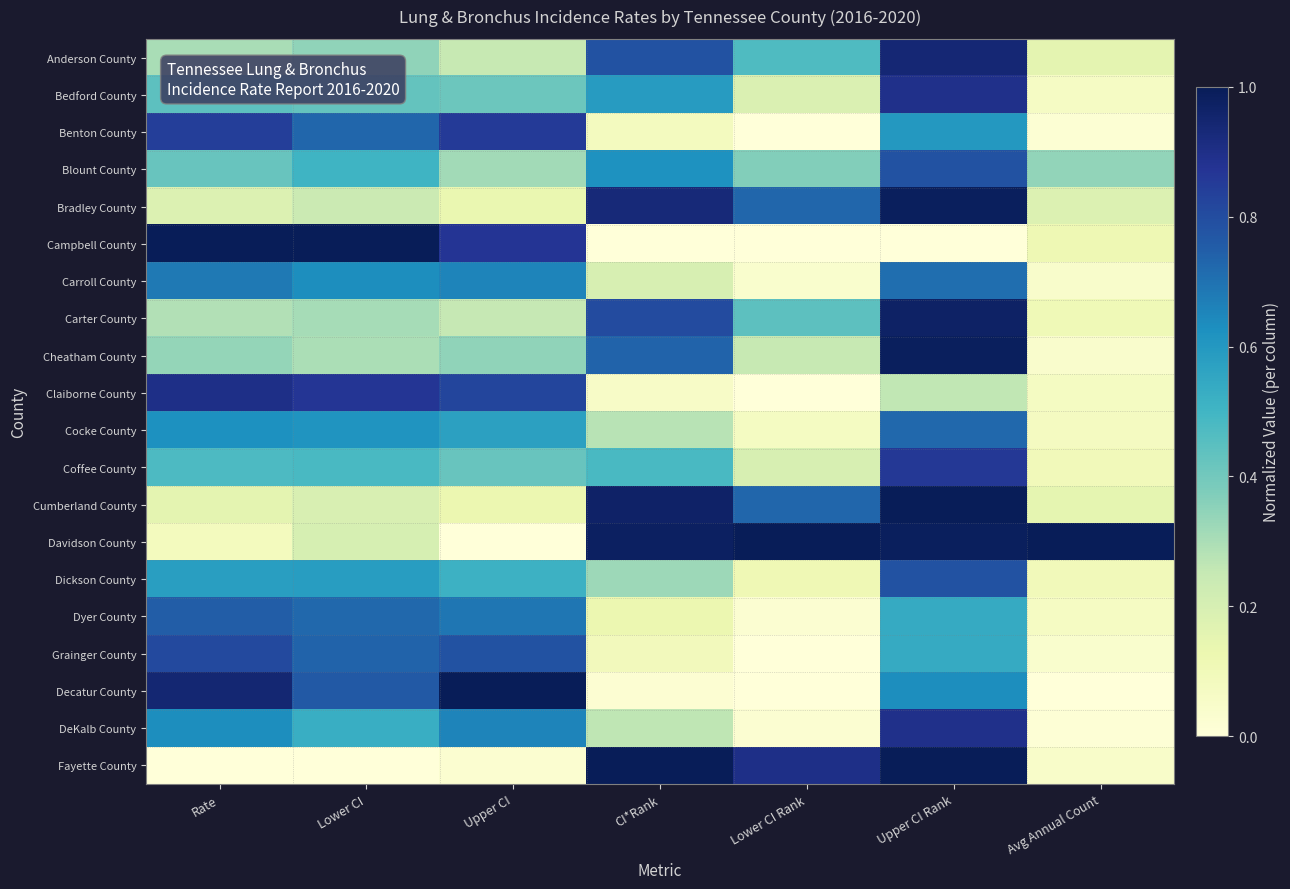

Reading left to right, what are all the values shown in this chart?

Anderson County: Rate=0.3	Lower CI=0.3	Upper CI=0.2	CI*Rank=0.8	Lower CI Rank=0.5	Upper CI Rank=0.9	Avg Annual Count=0.2
Bedford County: Rate=0.4	Lower CI=0.4	Upper CI=0.4	CI*Rank=0.6	Lower CI Rank=0.2	Upper CI Rank=0.9	Avg Annual Count=0.1
Benton County: Rate=0.8	Lower CI=0.7	Upper CI=0.9	CI*Rank=0.1	Lower CI Rank=0.0	Upper CI Rank=0.6	Avg Annual Count=0.0
Blount County: Rate=0.4	Lower CI=0.5	Upper CI=0.3	CI*Rank=0.6	Lower CI Rank=0.4	Upper CI Rank=0.8	Avg Annual Count=0.3
Bradley County: Rate=0.2	Lower CI=0.2	Upper CI=0.1	CI*Rank=0.9	Lower CI Rank=0.7	Upper CI Rank=1.0	Avg Annual Count=0.2
Campbell County: Rate=1.0	Lower CI=1.0	Upper CI=0.9	CI*Rank=0.0	Lower CI Rank=0.0	Upper CI Rank=0.0	Avg Annual Count=0.1
Carroll County: Rate=0.7	Lower CI=0.6	Upper CI=0.7	CI*Rank=0.2	Lower CI Rank=0.0	Upper CI Rank=0.7	Avg Annual Count=0.0
Carter County: Rate=0.3	Lower CI=0.3	Upper CI=0.3	CI*Rank=0.8	Lower CI Rank=0.4	Upper CI Rank=1.0	Avg Annual Count=0.1
Cheatham County: Rate=0.3	Lower CI=0.3	Upper CI=0.3	CI*Rank=0.7	Lower CI Rank=0.2	Upper CI Rank=1.0	Avg Annual Count=0.0
Claiborne County: Rate=0.9	Lower CI=0.9	Upper CI=0.8	CI*Rank=0.1	Lower CI Rank=0.0	Upper CI Rank=0.3	Avg Annual Count=0.1
Cocke County: Rate=0.6	Lower CI=0.6	Upper CI=0.6	CI*Rank=0.3	Lower CI Rank=0.1	Upper CI Rank=0.7	Avg Annual Count=0.1
Coffee County: Rate=0.5	Lower CI=0.5	Upper CI=0.4	CI*Rank=0.5	Lower CI Rank=0.2	Upper CI Rank=0.9	Avg Annual Count=0.1
Cumberland County: Rate=0.2	Lower CI=0.2	Upper CI=0.1	CI*Rank=1.0	Lower CI Rank=0.7	Upper CI Rank=1.0	Avg Annual Count=0.1
Davidson County: Rate=0.1	Lower CI=0.2	Upper CI=0.0	CI*Rank=1.0	Lower CI Rank=1.0	Upper CI Rank=1.0	Avg Annual Count=1.0
Dickson County: Rate=0.6	Lower CI=0.6	Upper CI=0.5	CI*Rank=0.3	Lower CI Rank=0.1	Upper CI Rank=0.8	Avg Annual Count=0.1
Dyer County: Rate=0.8	Lower CI=0.7	Upper CI=0.7	CI*Rank=0.1	Lower CI Rank=0.0	Upper CI Rank=0.5	Avg Annual Count=0.1
Grainger County: Rate=0.8	Lower CI=0.7	Upper CI=0.8	CI*Rank=0.1	Lower CI Rank=0.0	Upper CI Rank=0.5	Avg Annual Count=0.0
Decatur County: Rate=0.9	Lower CI=0.8	Upper CI=1.0	CI*Rank=0.0	Lower CI Rank=0.0	Upper CI Rank=0.6	Avg Annual Count=0.0
DeKalb County: Rate=0.6	Lower CI=0.5	Upper CI=0.7	CI*Rank=0.3	Lower CI Rank=0.0	Upper CI Rank=0.9	Avg Annual Count=0.0
Fayette County: Rate=0.0	Lower CI=0.0	Upper CI=0.0	CI*Rank=1.0	Lower CI Rank=0.9	Upper CI Rank=1.0	Avg Annual Count=0.0